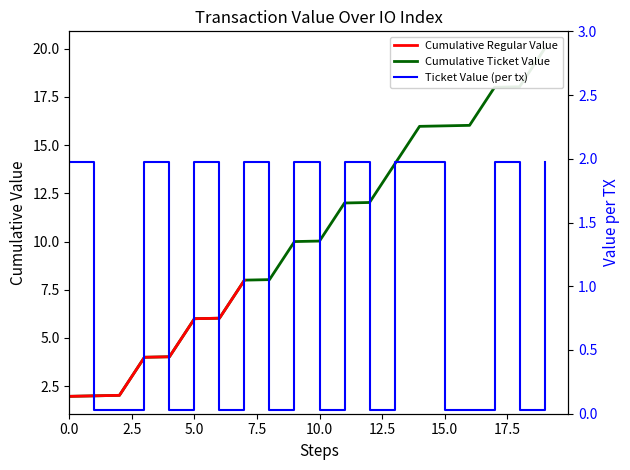

Does the chart have visible grid lines?

No